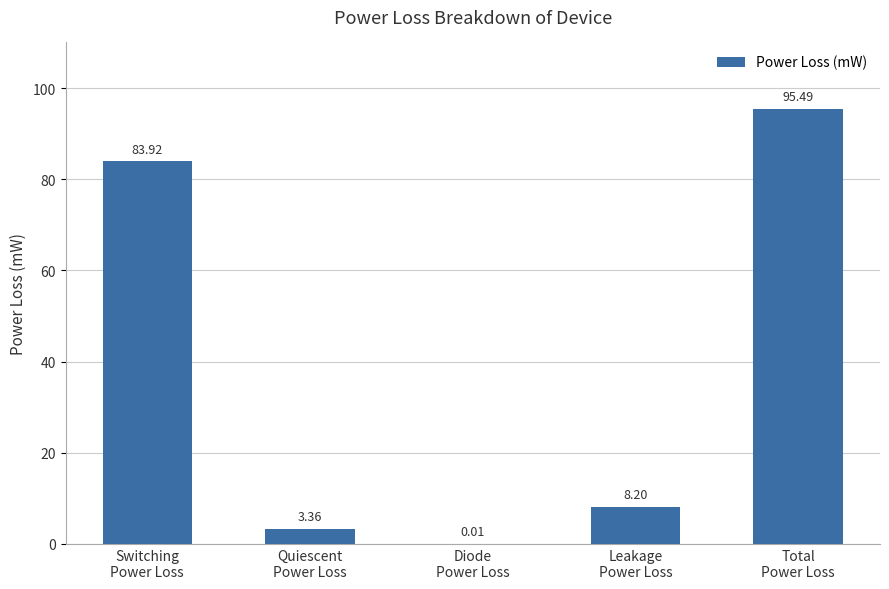

What is the greatest value displayed?

95.5